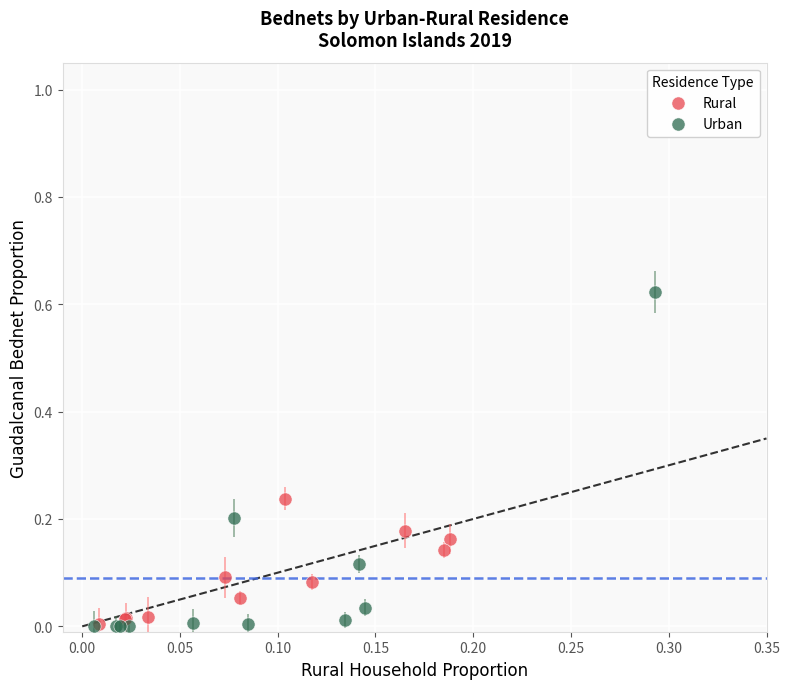

Which series reaches the maximum Y coordinate?

Urban